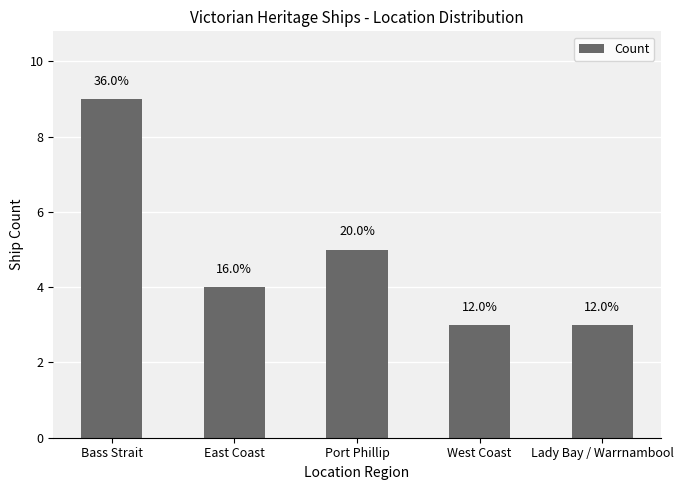

How many bars are there in total?

5